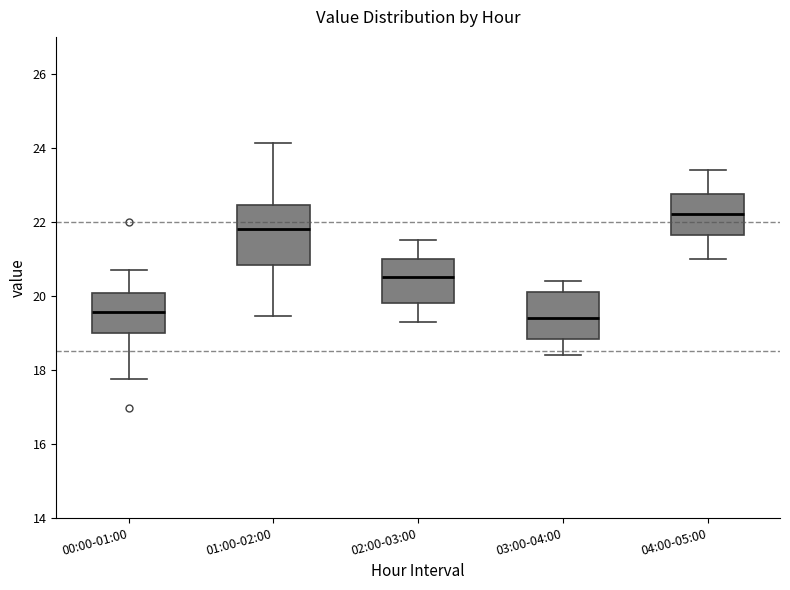

Where is the upper edge of the box for 03:00-04:00 on the y-axis? The values are not printed on the chart, so give them approximately, as read against the axis.

20.2